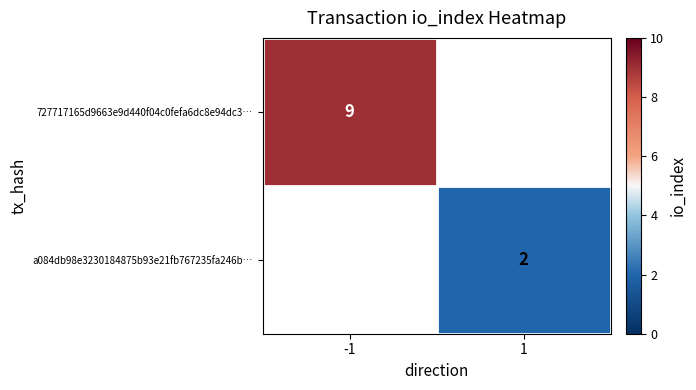

True or false: a084db98e3230184875b93e21fb767235fa246b… has a value of 2 at 1.

True